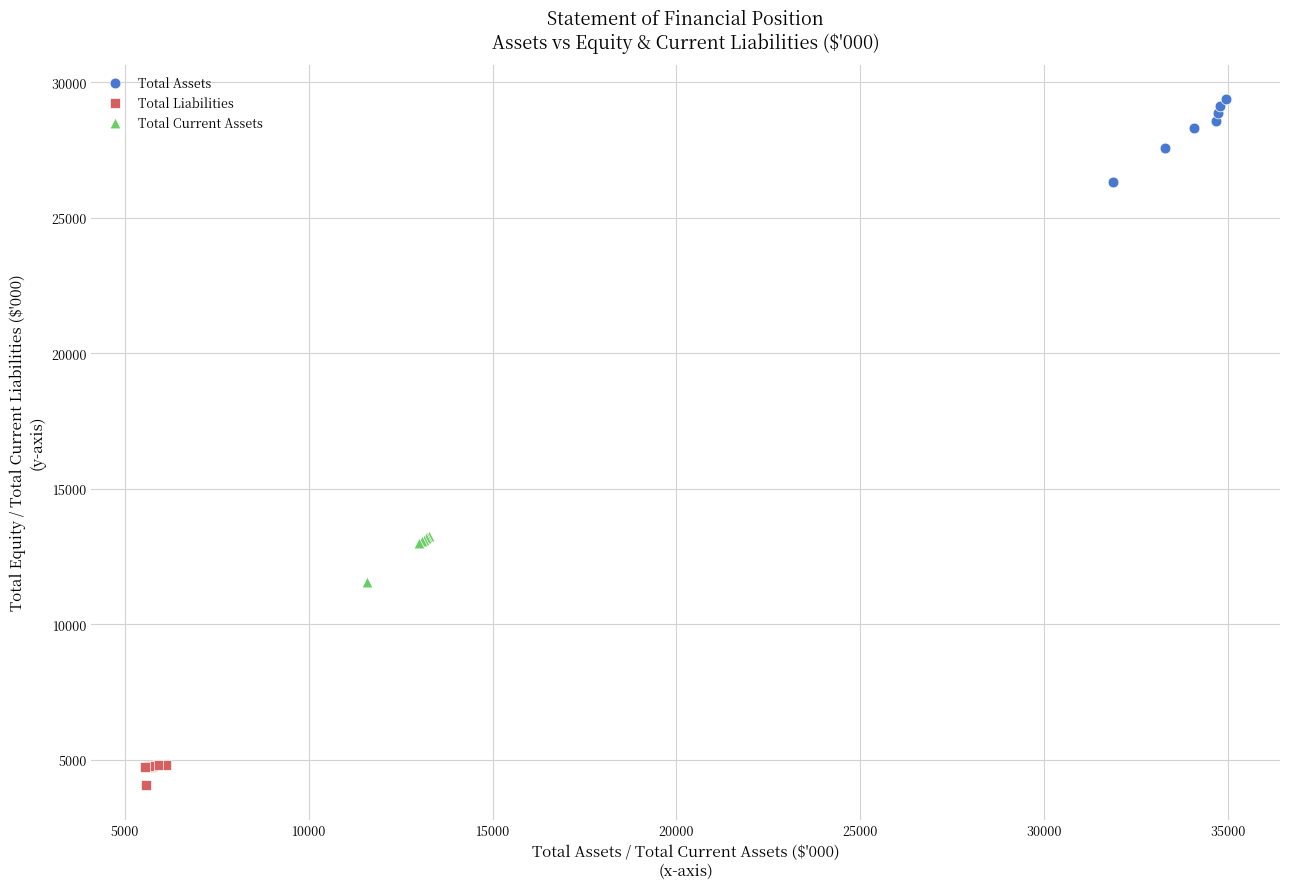

Which series reaches the minimum Y coordinate?

Total Liabilities